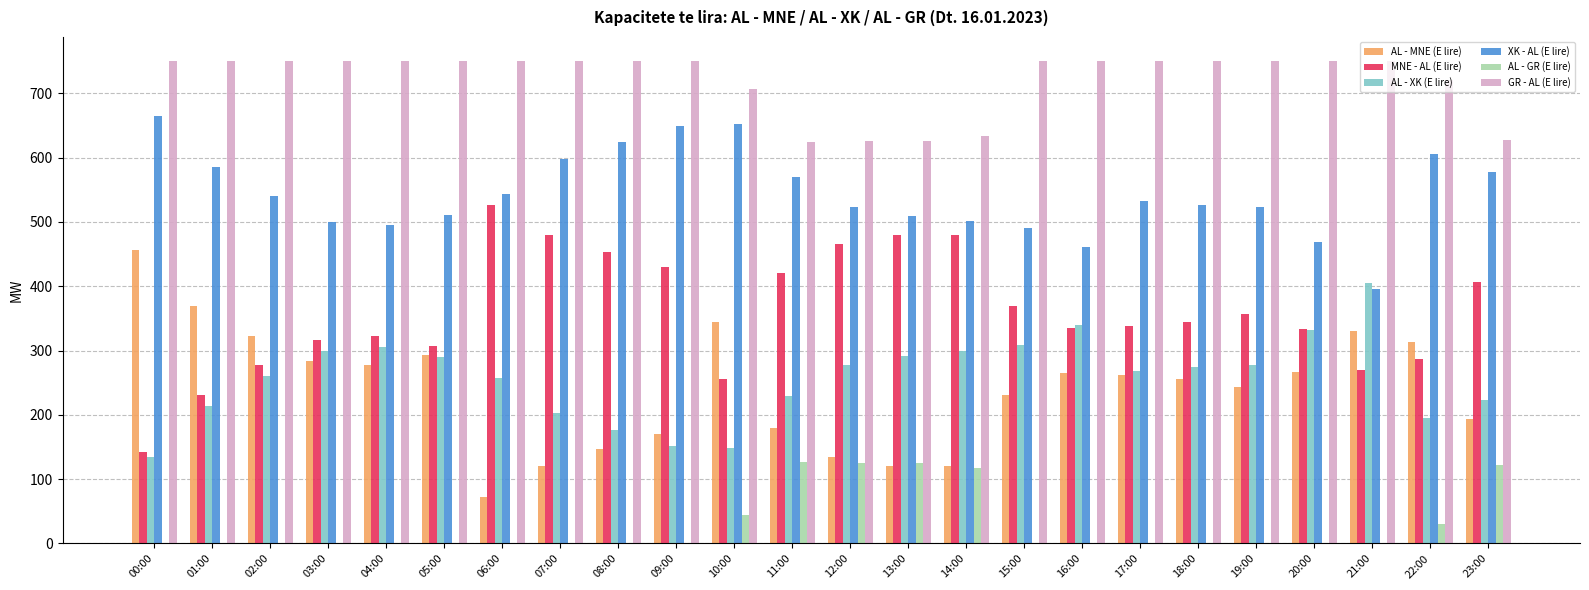

Is it true that MNE - AL (E lire) equals 152 at 15:00?

False